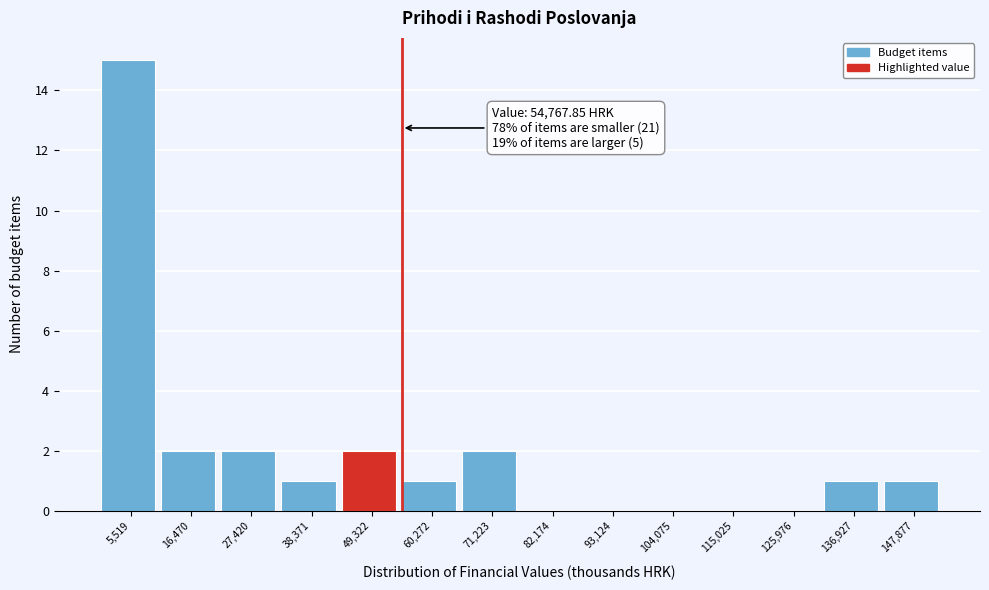

Over which range of the x-axis is the bar tallest?

0 to 10000